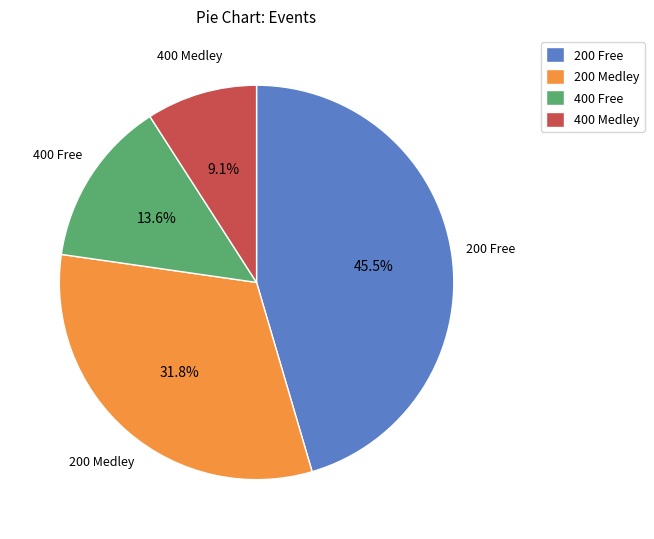

Rank the categories by value from lowest to highest.

400 Medley, 400 Free, 200 Medley, 200 Free